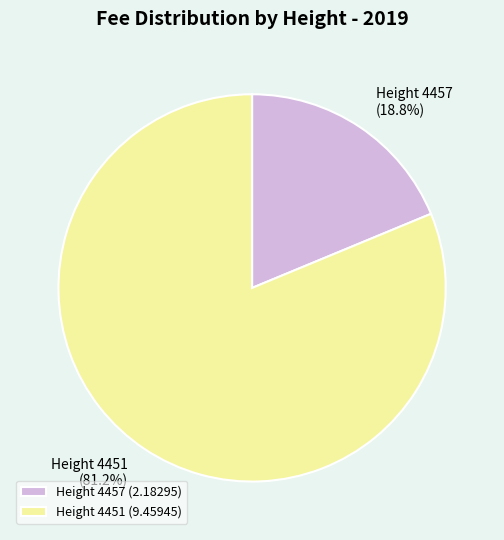

Between Height 4451 and Height 4457, which is larger?

Height 4451